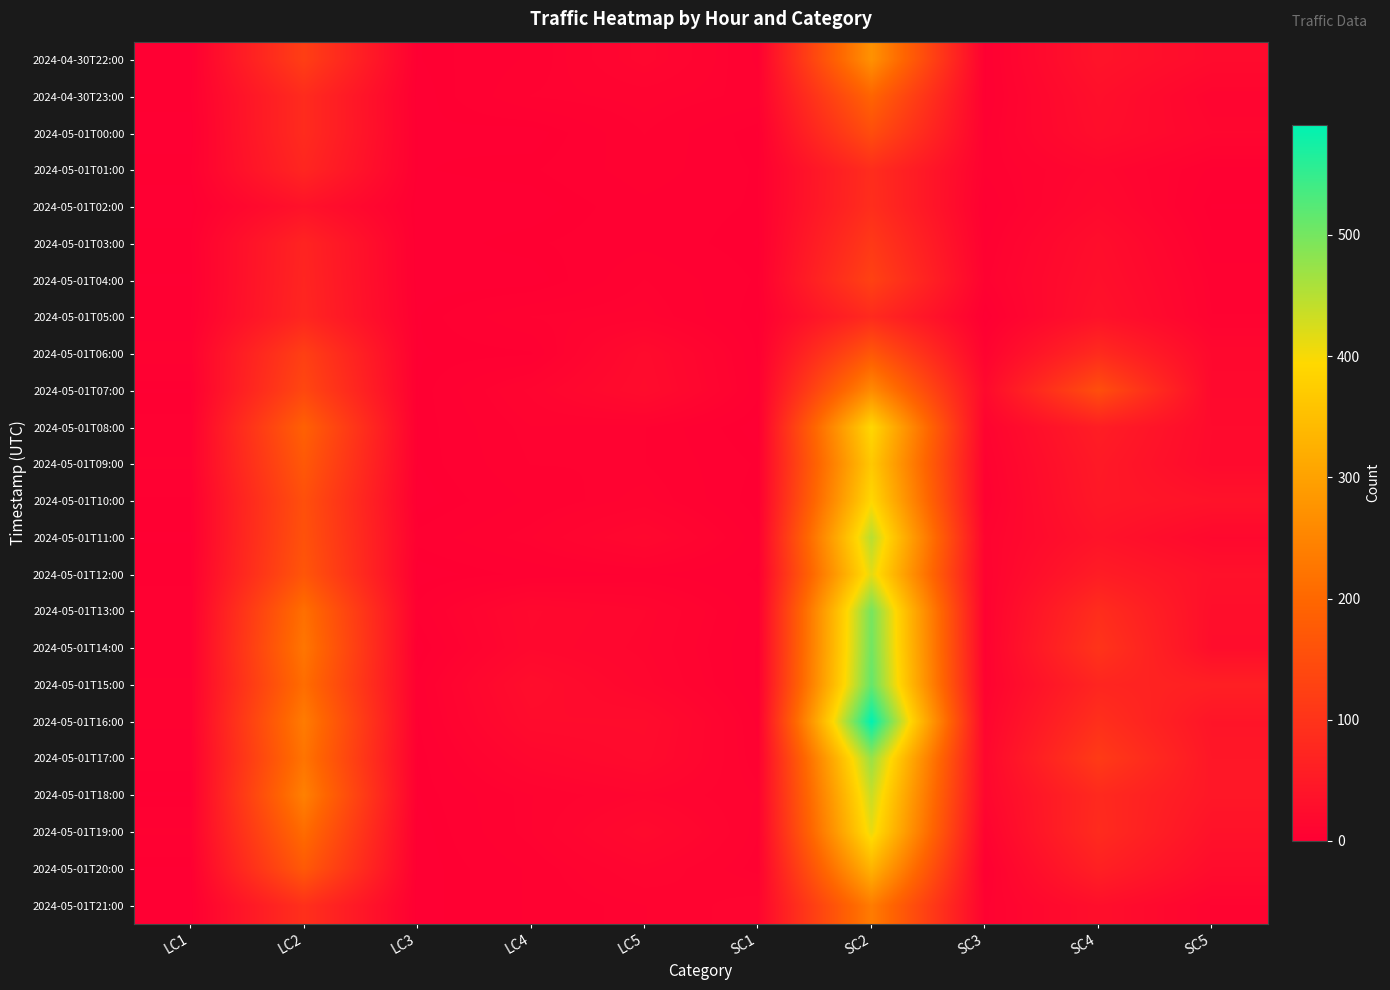

Rank the series at LC2 from highest to lowest value.

2024-05-01T18:00, 2024-05-01T16:00, 2024-05-01T14:00, 2024-05-01T17:00, 2024-05-01T13:00, 2024-05-01T15:00, 2024-05-01T19:00, 2024-05-01T08:00, 2024-05-01T20:00, 2024-05-01T09:00, 2024-05-01T12:00, 2024-05-01T11:00, 2024-05-01T10:00, 2024-05-01T07:00, 2024-05-01T06:00, 2024-04-30T22:00, 2024-05-01T21:00, 2024-04-30T23:00, 2024-05-01T00:00, 2024-05-01T01:00, 2024-05-01T05:00, 2024-05-01T04:00, 2024-05-01T03:00, 2024-05-01T02:00